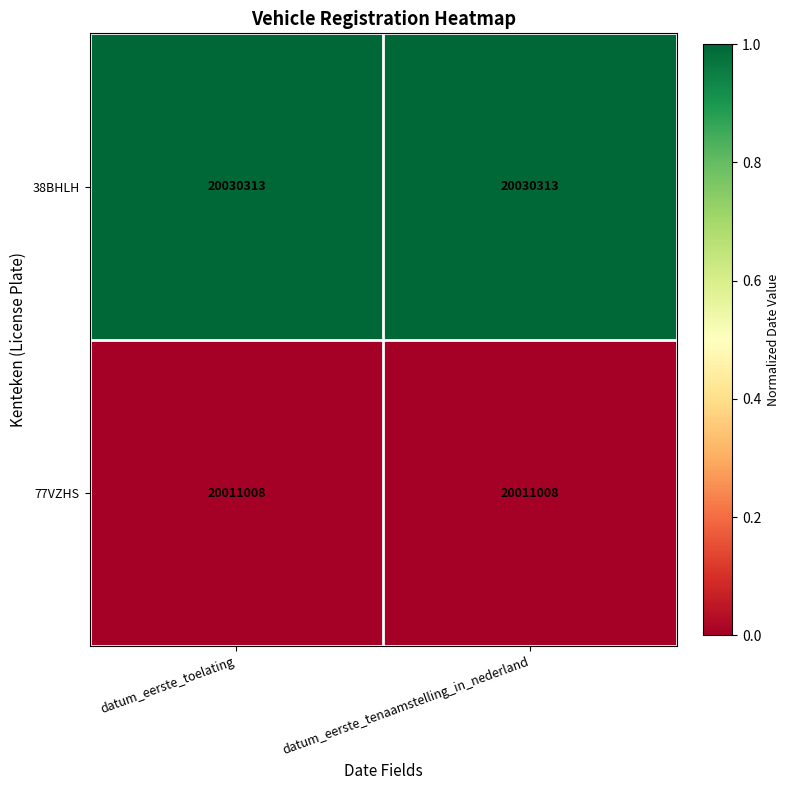

What is the difference between the highest and lowest values at datum_eerste_tenaamstelling_in_nederland?

19305